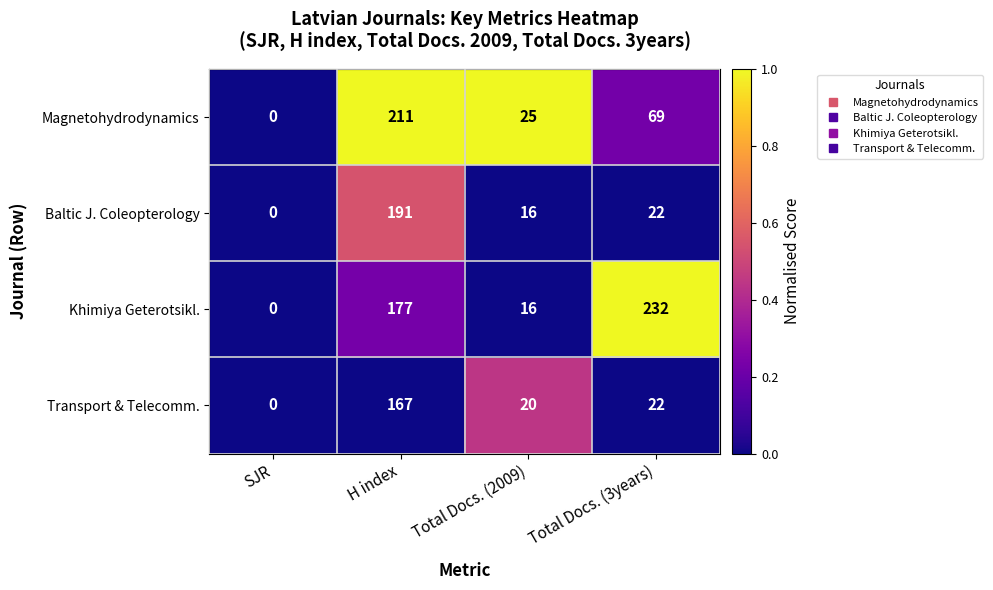

The value of Khimiya Geterotsikl. at SJR is -105. True or false?

False